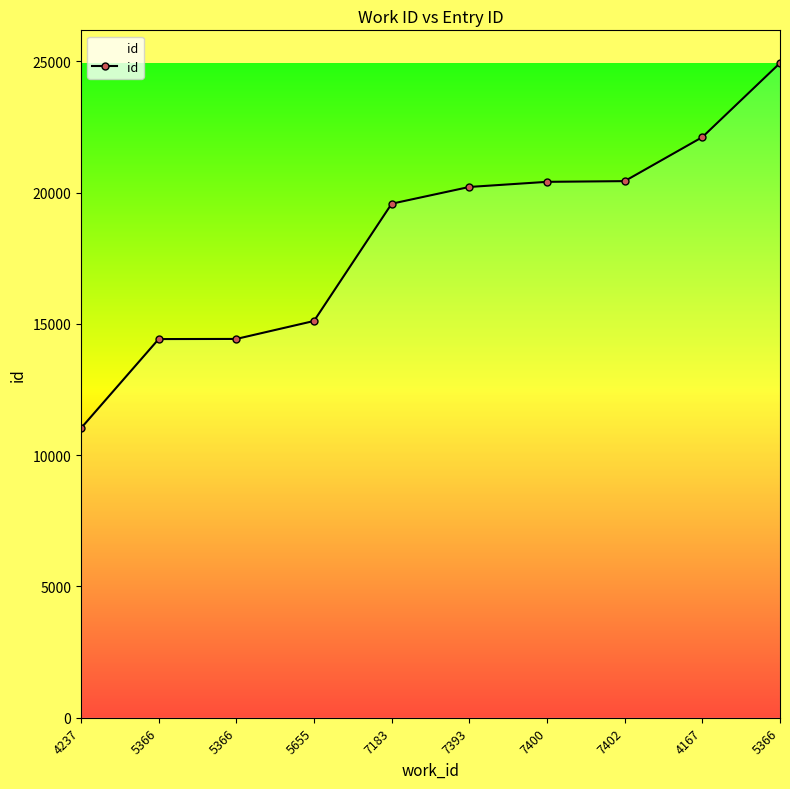

List the labels in order of value, largest first.

5366, 4167, 7402, 7400, 7393, 7183, 5655, 5366, 5366, 4237